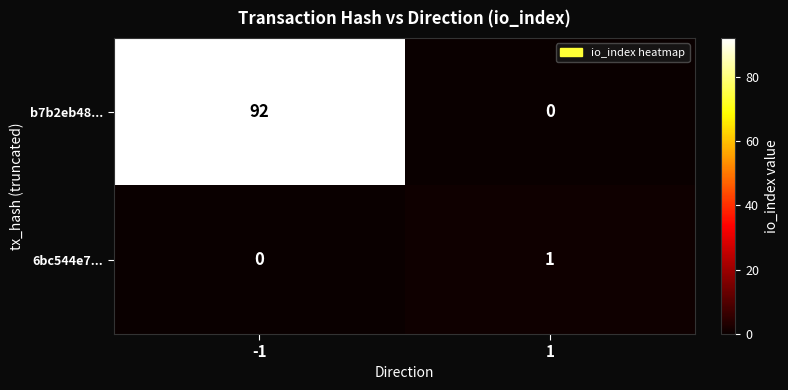

What is the difference between the maximum and minimum values in the b7b2eb48... series?

92